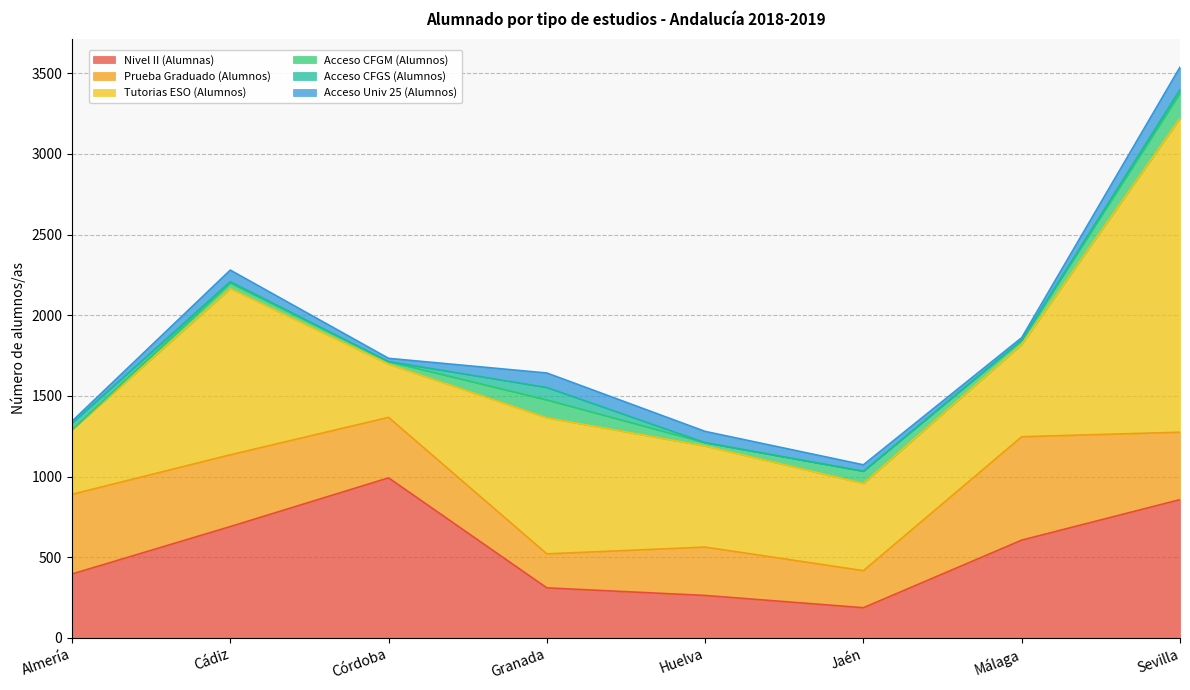

At which category does Tutorias ESO (Alumnos) reach its first local valley?

Córdoba